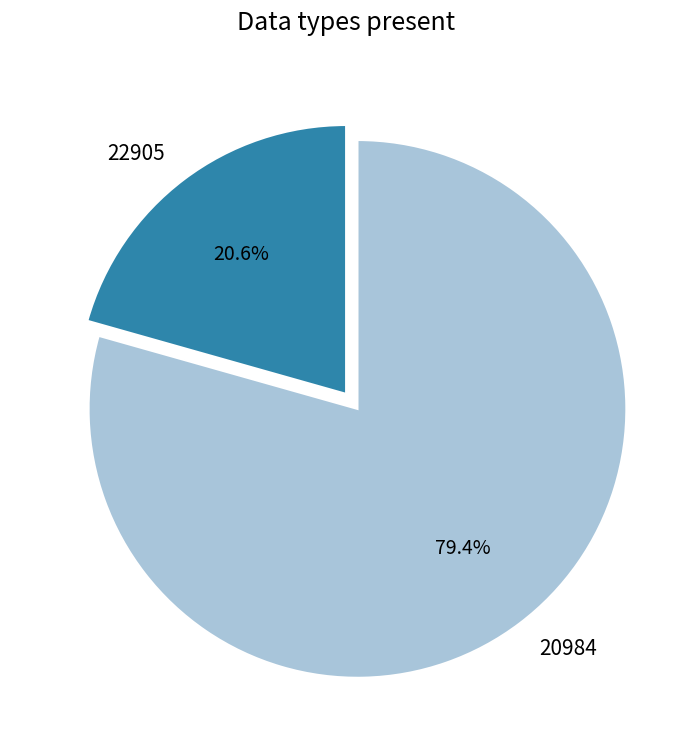

What is the largest slice in the pie chart?

20984